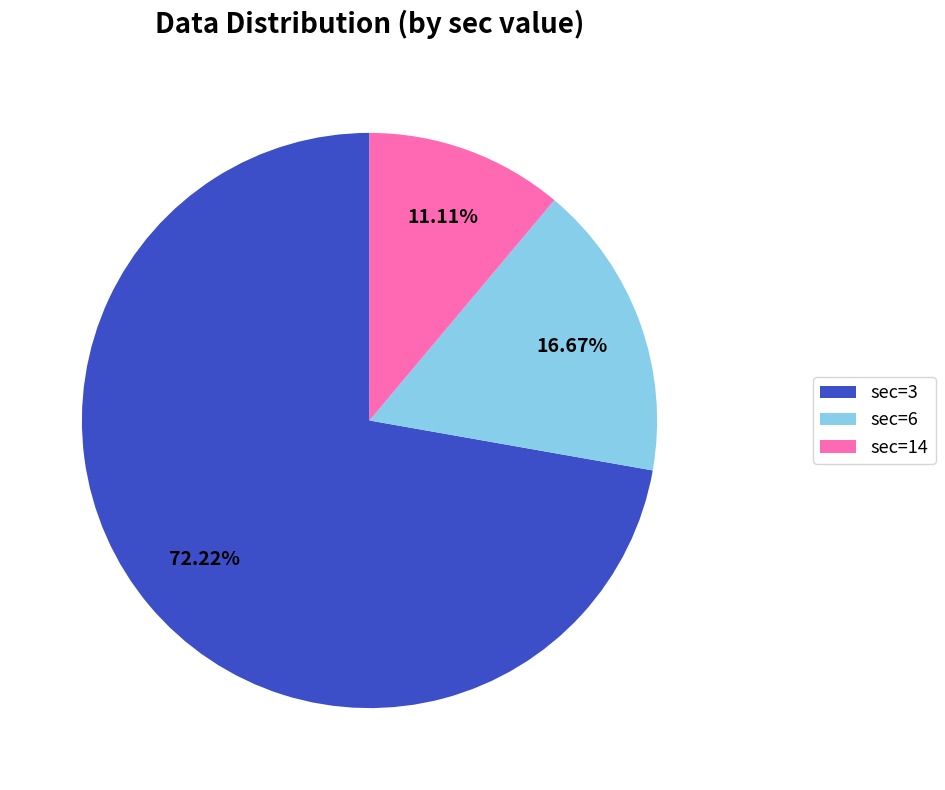

To the nearest percent, what is the difference between the sec=6 and sec=3 slice percentages?

56%